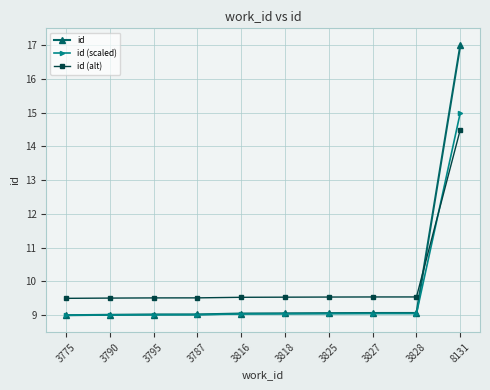

Read the id value at 3816.

9.0